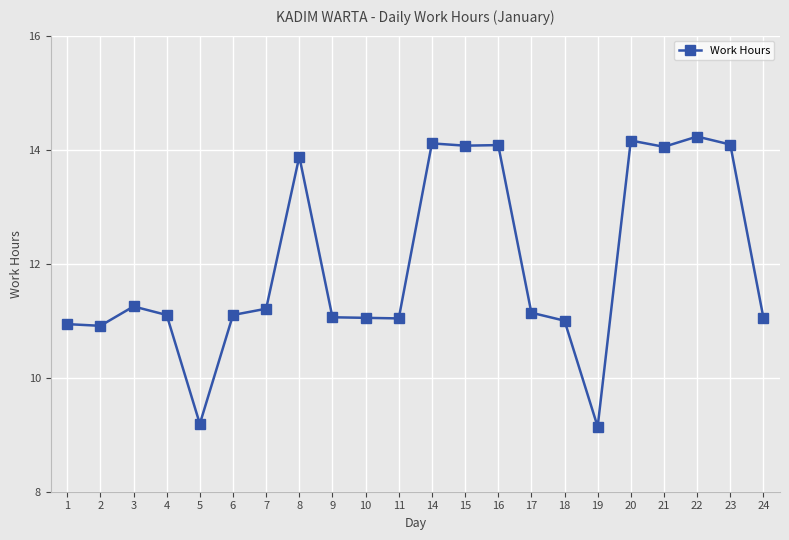

What is the value of the 22nd point from the left?

11.1